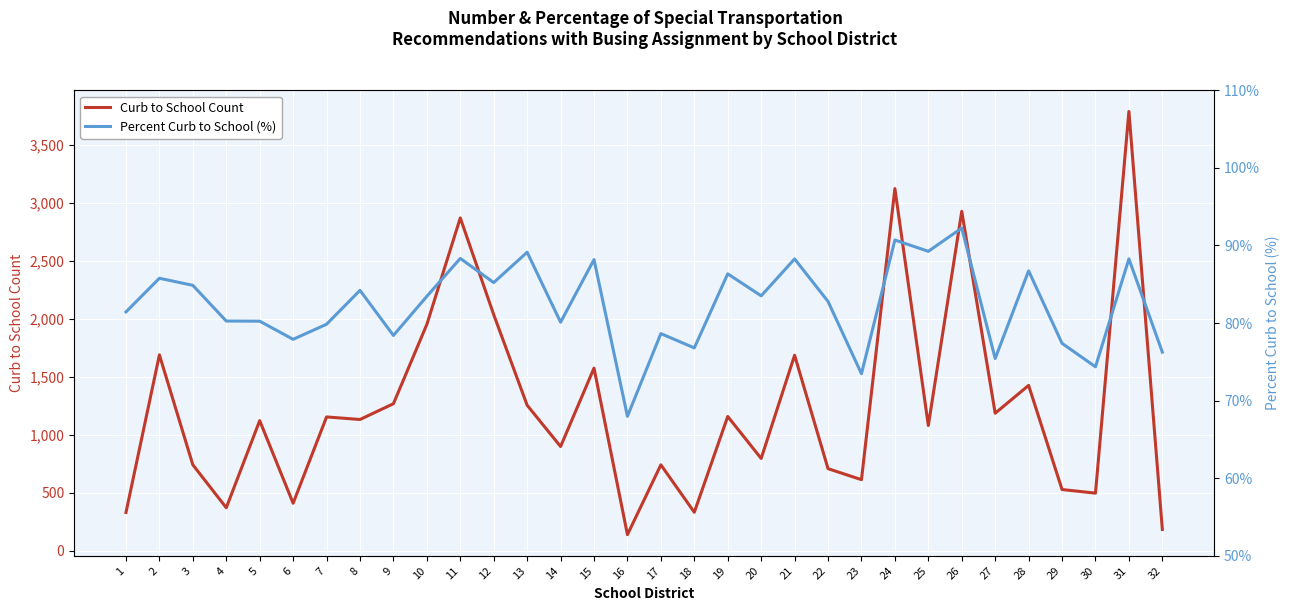

What is the total value across all series at 16?

206.0